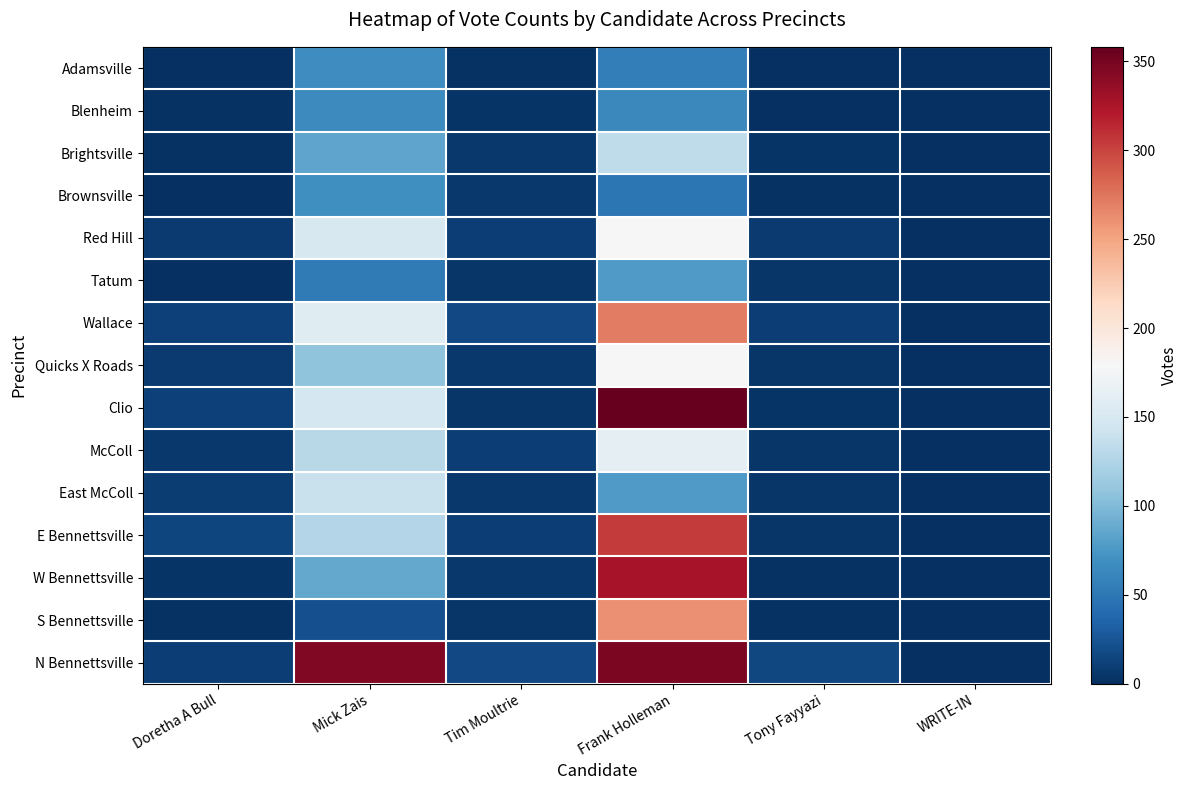

Reading left to right, extract all data points from this chart.

Adamsville: Doretha A Bull=1	Mick Zais=68	Tim Moultrie=2	Frank Holleman=55	Tony Fayyazi=0	WRITE-IN=0
Blenheim: Doretha A Bull=2	Mick Zais=65	Tim Moultrie=3	Frank Holleman=63	Tony Fayyazi=1	WRITE-IN=0
Brightsville: Doretha A Bull=2	Mick Zais=84	Tim Moultrie=6	Frank Holleman=133	Tony Fayyazi=3	WRITE-IN=0
Brownsville: Doretha A Bull=1	Mick Zais=69	Tim Moultrie=6	Frank Holleman=50	Tony Fayyazi=2	WRITE-IN=0
Red Hill: Doretha A Bull=8	Mick Zais=150	Tim Moultrie=10	Frank Holleman=179	Tony Fayyazi=8	WRITE-IN=0
Tatum: Doretha A Bull=1	Mick Zais=53	Tim Moultrie=5	Frank Holleman=77	Tony Fayyazi=5	WRITE-IN=0
Wallace: Doretha A Bull=12	Mick Zais=157	Tim Moultrie=17	Frank Holleman=271	Tony Fayyazi=10	WRITE-IN=1
Quicks X Roads: Doretha A Bull=7	Mick Zais=107	Tim Moultrie=6	Frank Holleman=180	Tony Fayyazi=5	WRITE-IN=0
Clio: Doretha A Bull=12	Mick Zais=148	Tim Moultrie=5	Frank Holleman=358	Tony Fayyazi=4	WRITE-IN=0
McColl: Doretha A Bull=6	Mick Zais=129	Tim Moultrie=10	Frank Holleman=161	Tony Fayyazi=5	WRITE-IN=0
East McColl: Doretha A Bull=9	Mick Zais=139	Tim Moultrie=6	Frank Holleman=77	Tony Fayyazi=5	WRITE-IN=0
E Bennettsville: Doretha A Bull=14	Mick Zais=127	Tim Moultrie=11	Frank Holleman=304	Tony Fayyazi=5	WRITE-IN=0
W Bennettsville: Doretha A Bull=4	Mick Zais=87	Tim Moultrie=6	Frank Holleman=327	Tony Fayyazi=2	WRITE-IN=0
S Bennettsville: Doretha A Bull=2	Mick Zais=21	Tim Moultrie=5	Frank Holleman=261	Tony Fayyazi=2	WRITE-IN=0
N Bennettsville: Doretha A Bull=11	Mick Zais=345	Tim Moultrie=18	Frank Holleman=347	Tony Fayyazi=16	WRITE-IN=0